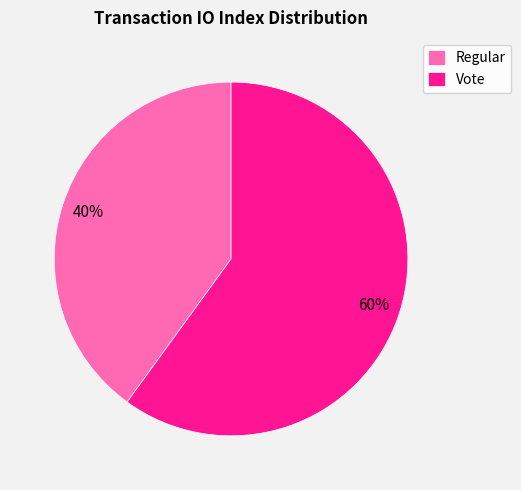

To the nearest percent, what percentage of the pie is Vote?

60%